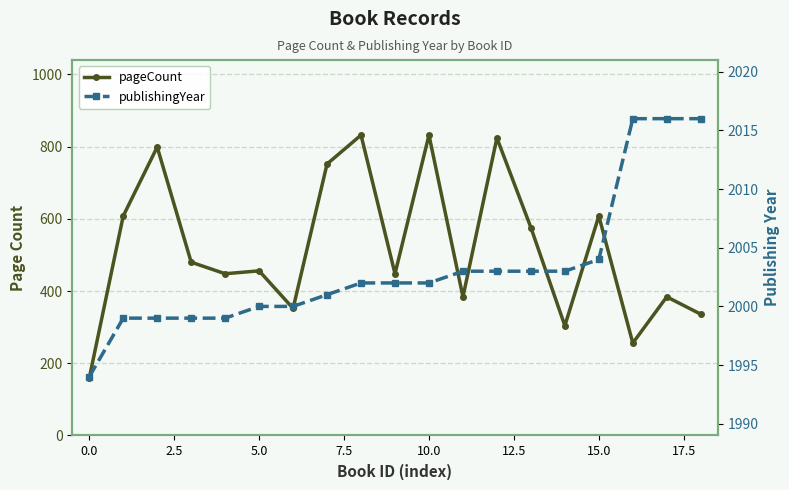

Which series changed the most between 10.0 and 14?

pageCount